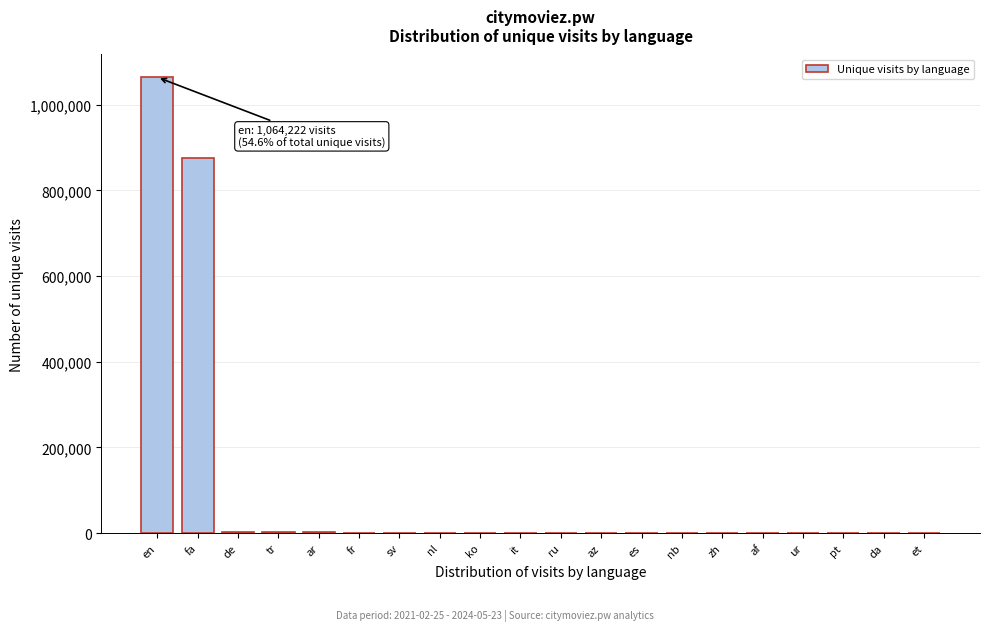

Which label corresponds to the largest value in the chart?

en